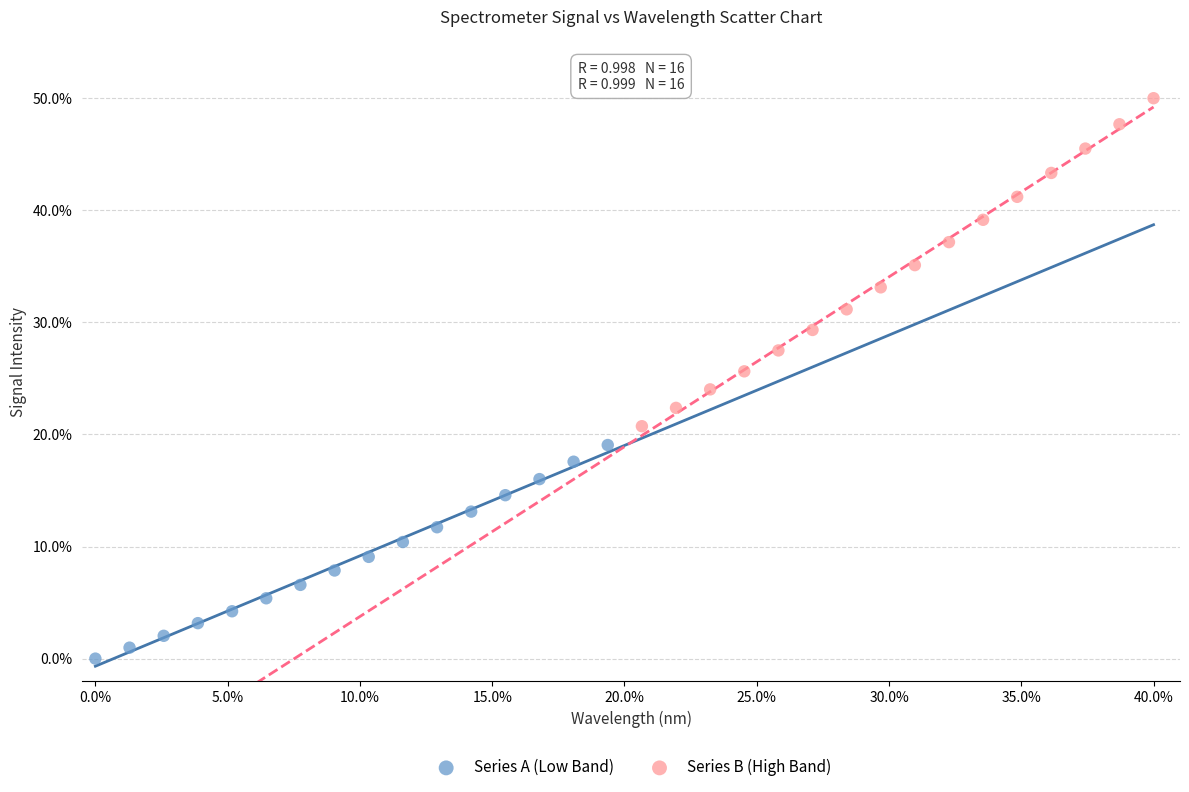

Which series has the widest spread of Y values?

Series B (High Band)